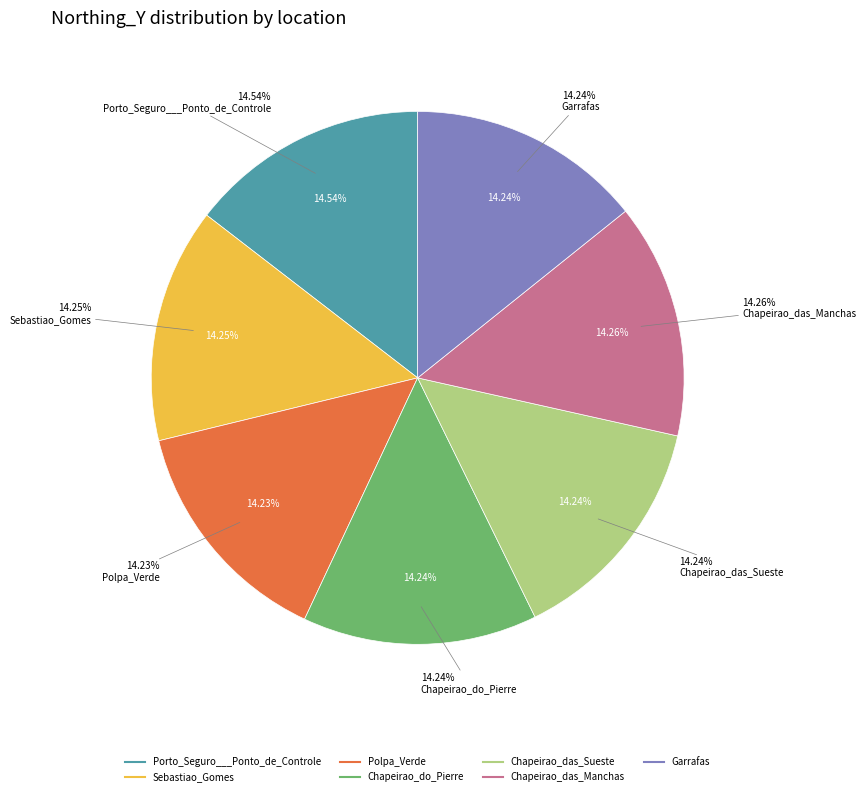

To the nearest percent, what portion does Sebastiao_Gomes represent?

14%